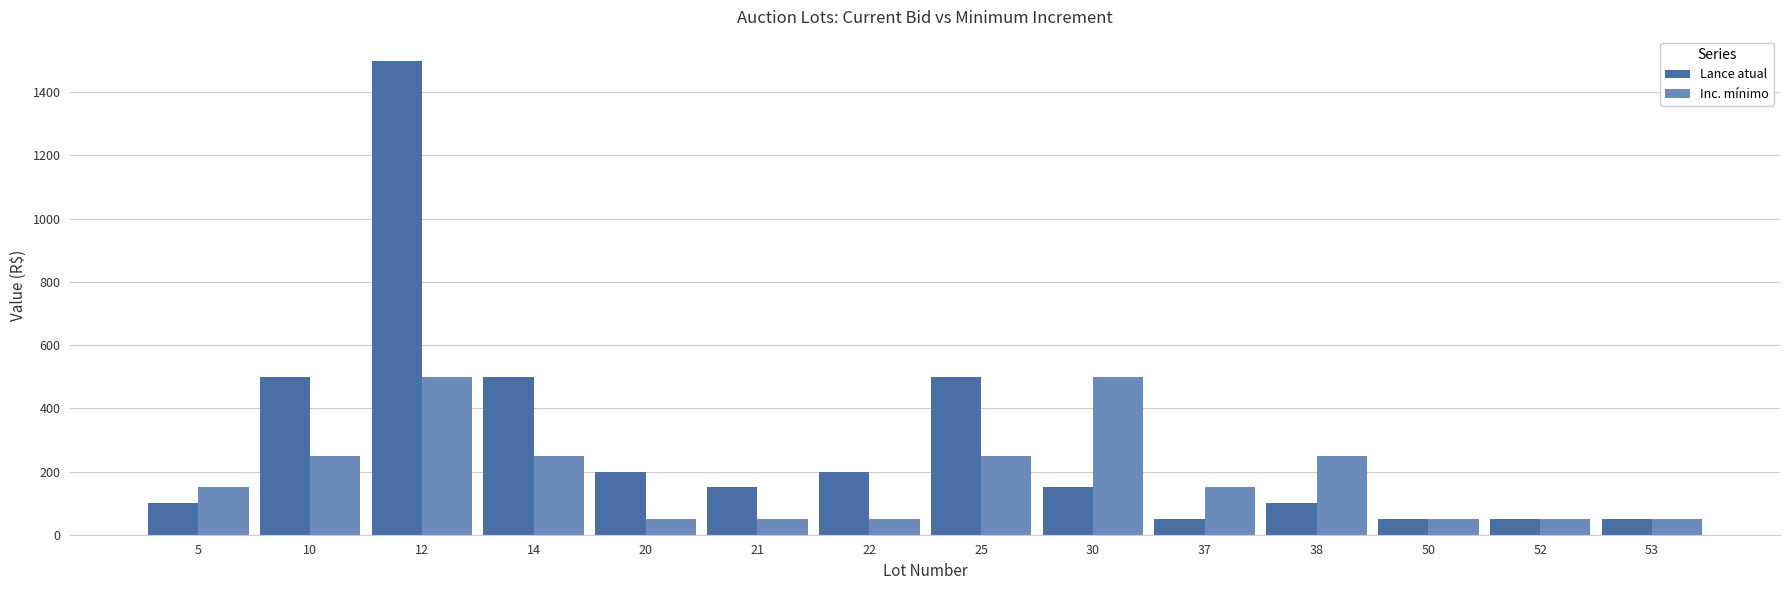

What is the highest value of the Lance atual series?

1500